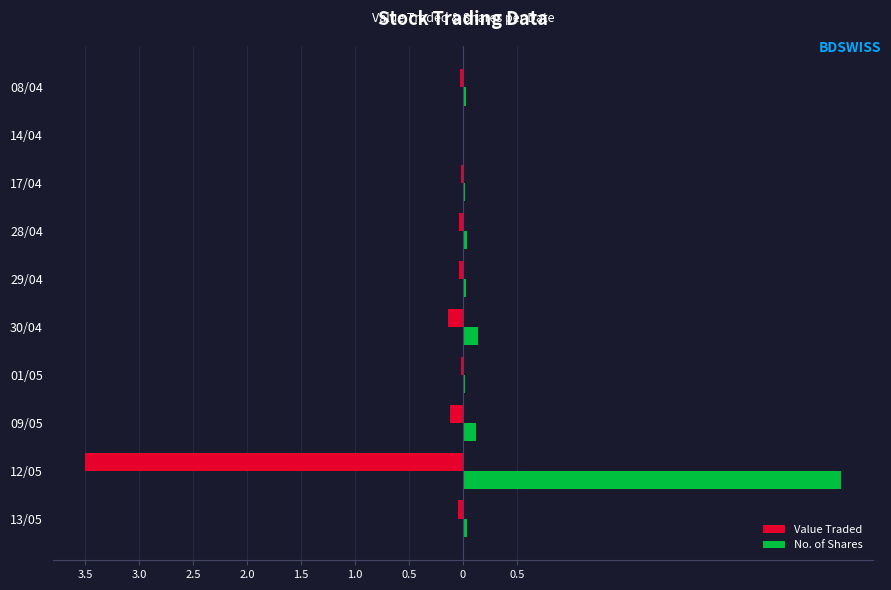

What are all the series names shown in the legend?

Value Traded, No. of Shares